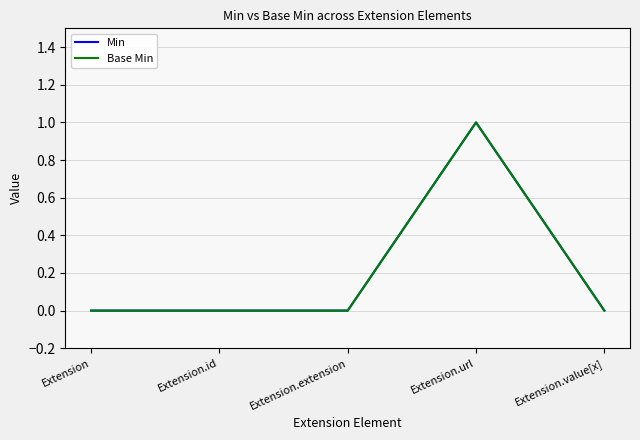

True or false: Min and Base Min cross at least once.

False